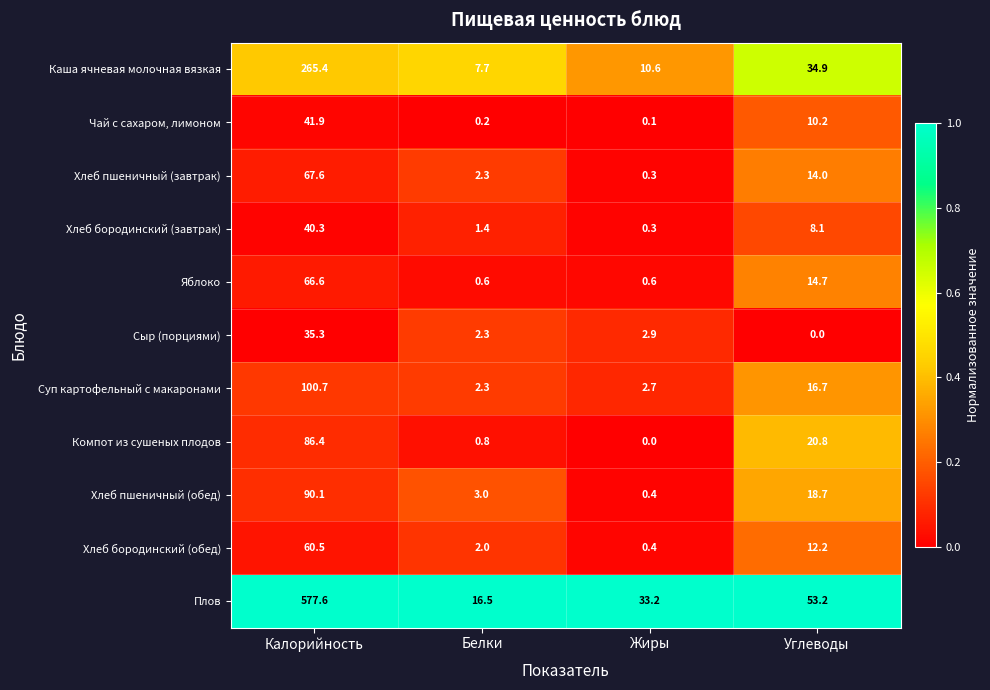

Rank the series by their maximum value, from highest to lowest.

Плов, Каша ячневая молочная вязкая, Суп картофельный с макаронами, Хлеб пшеничный (обед), Компот из сушеных плодов, Хлеб пшеничный (завтрак), Яблоко, Хлеб бородинский (обед), Чай с сахаром, лимоном, Хлеб бородинский (завтрак), Сыр (порциями)